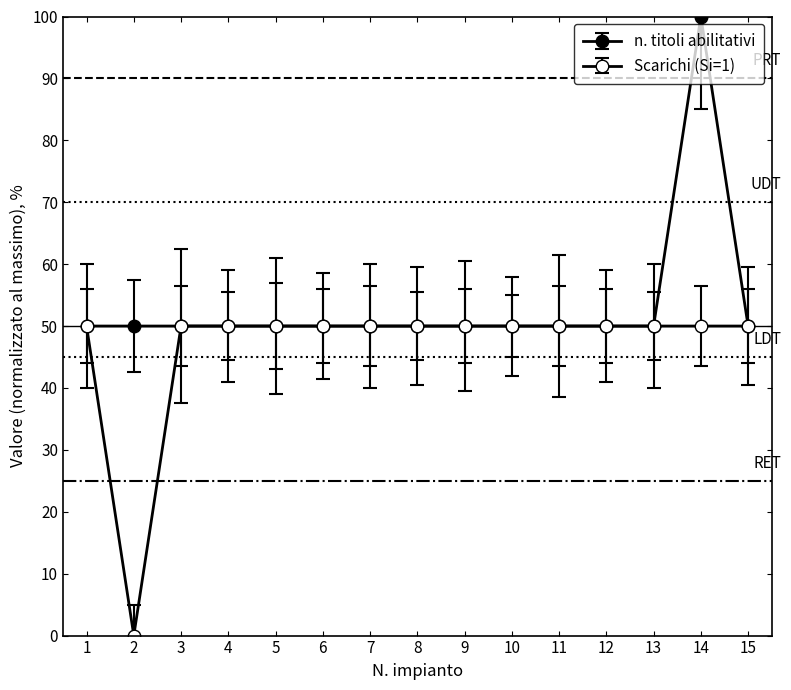

Count the number of categories in the chart.

15